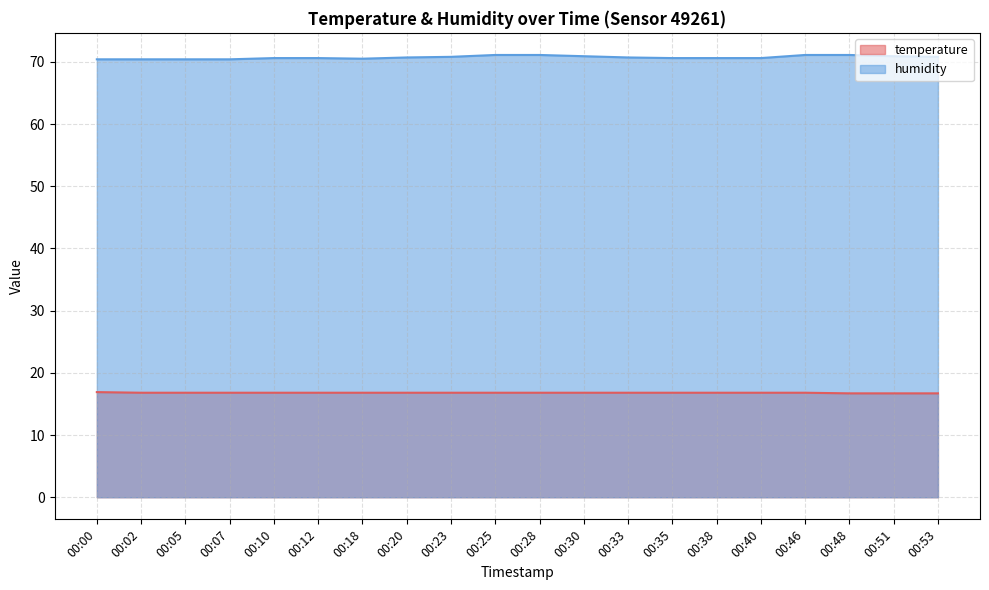

The humidity series shows 24.3 at 00:05. True or false?

False